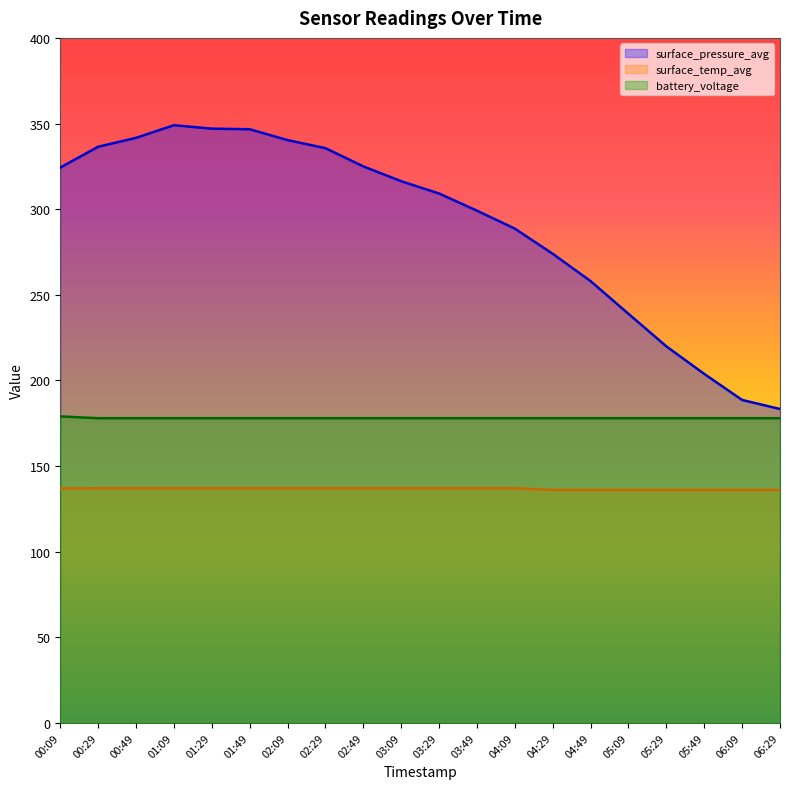

What is the value of the battery_voltage point at the 2nd from the left?

177.9